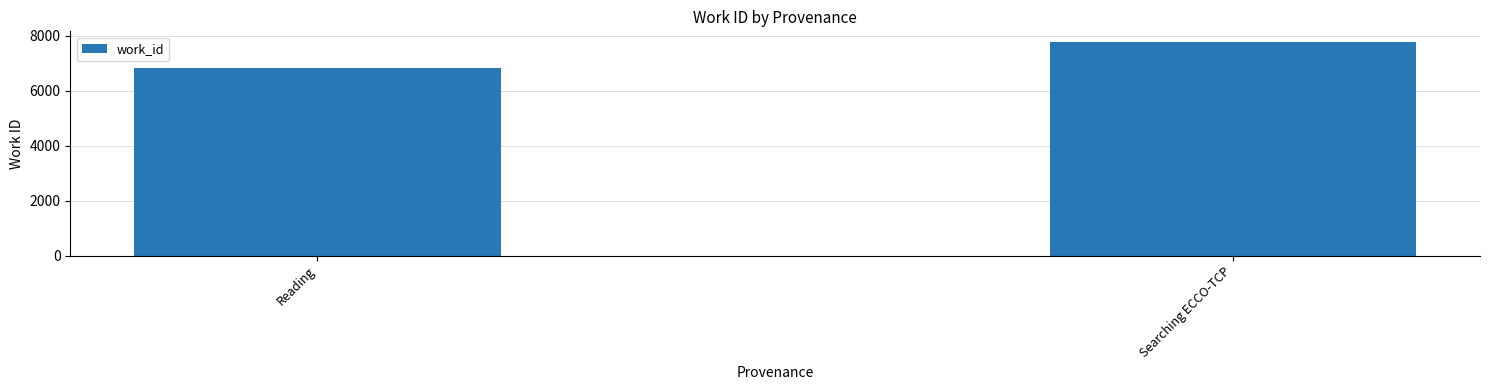

Where is the data nearest to the value 7299?

Reading